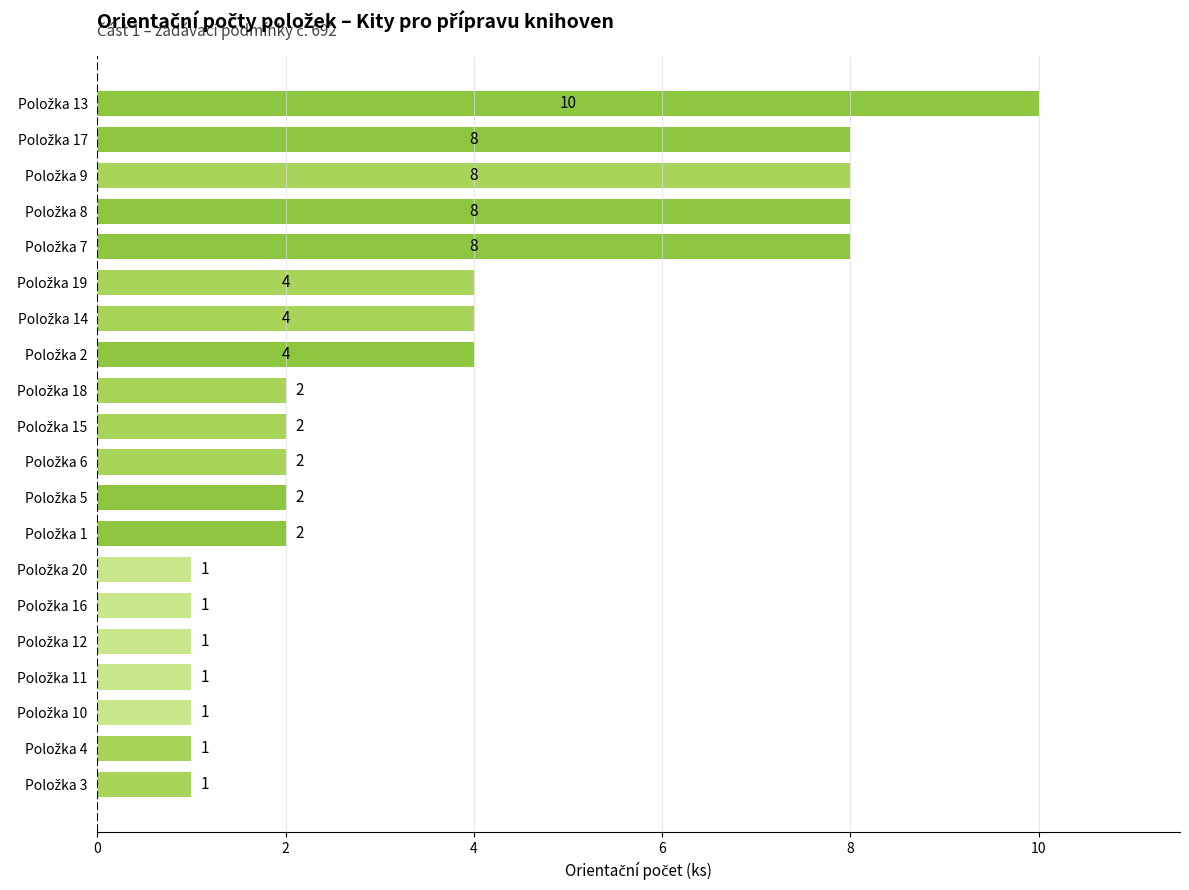

Count the values in the range 1 to 8.

19